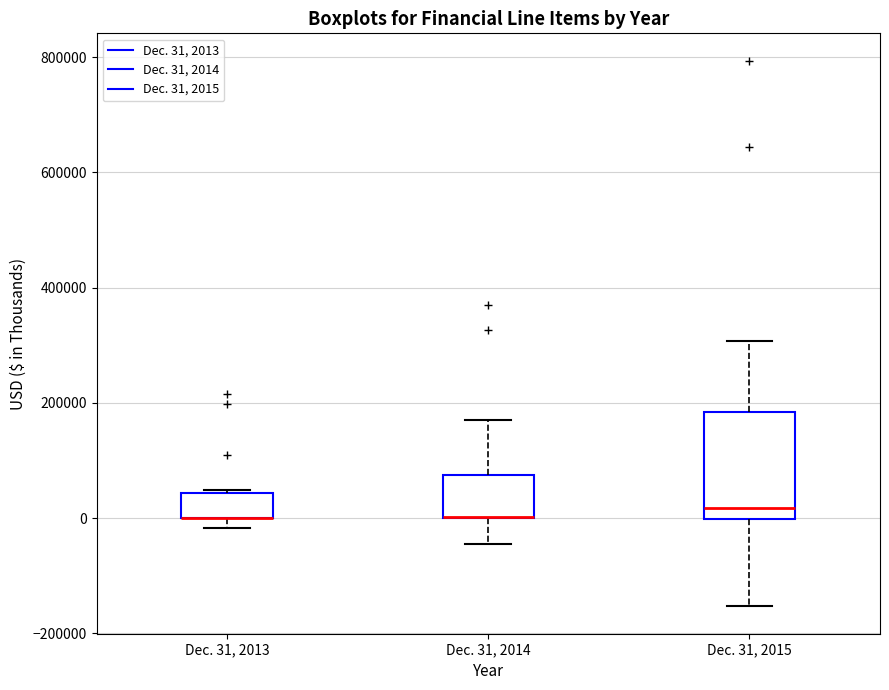

Reading left to right, transcribe this box plot: for each box, give where its median line is, the range the box spans, and where its two whiskers end, as read against the y-axis. The values are not printed on the chart, so give them approximately, as read against the axis.

Dec. 31, 2013: median 0 (drawn on the box's lower edge), box 0 to 40000, whiskers -20000 to 40000
Dec. 31, 2014: median 0 (drawn on the box's lower edge), box 0 to 80000, whiskers -40000 to 160000
Dec. 31, 2015: median 20000, box 0 to 180000, whiskers -160000 to 300000